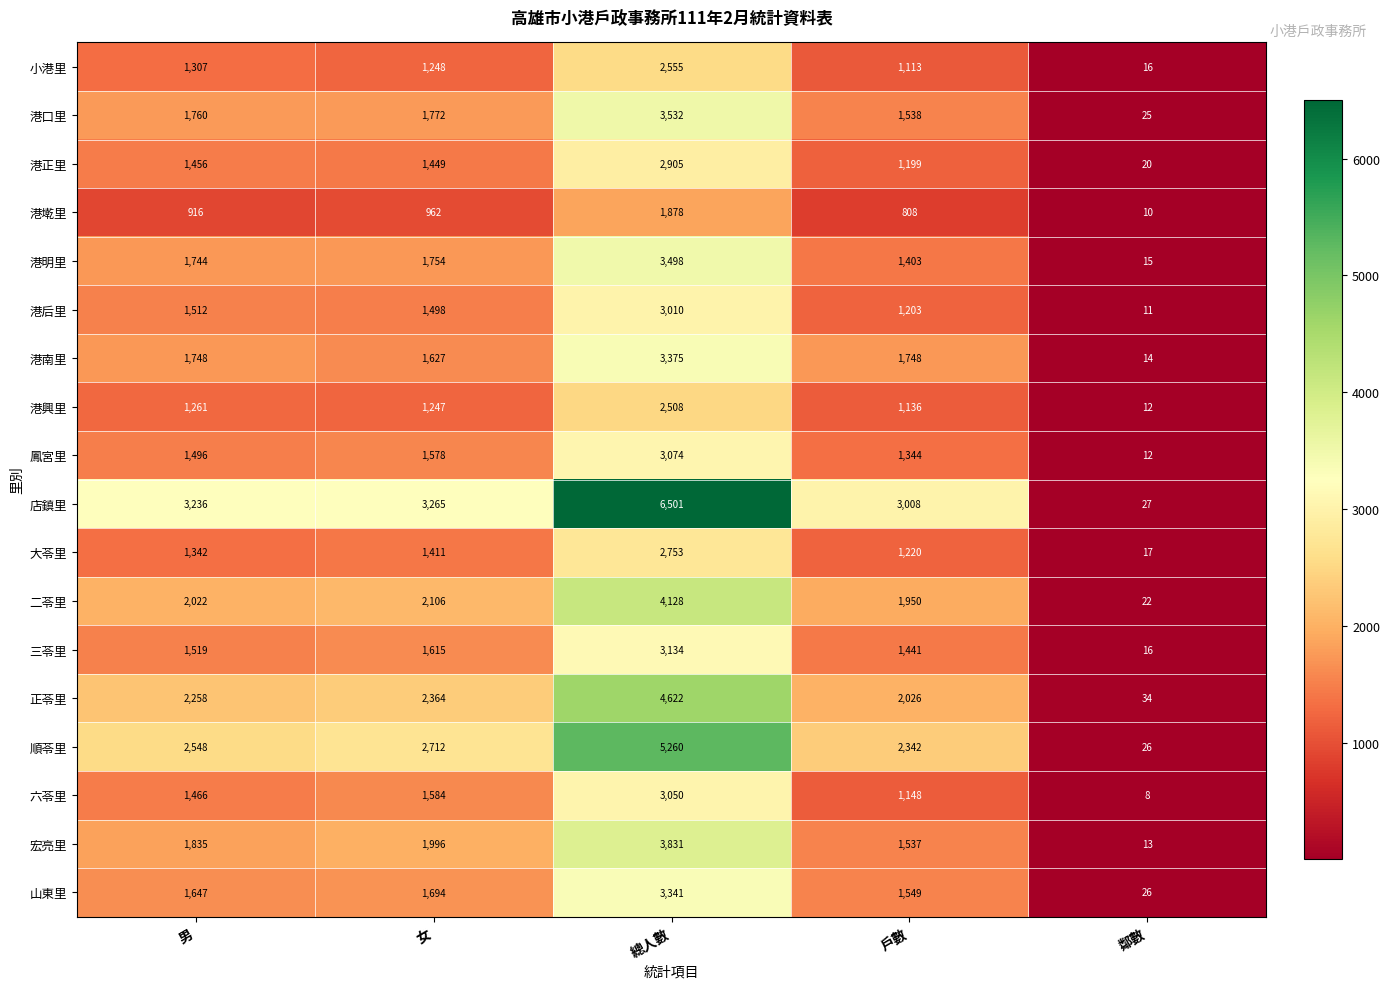

Count the number of data series in this chart.

18